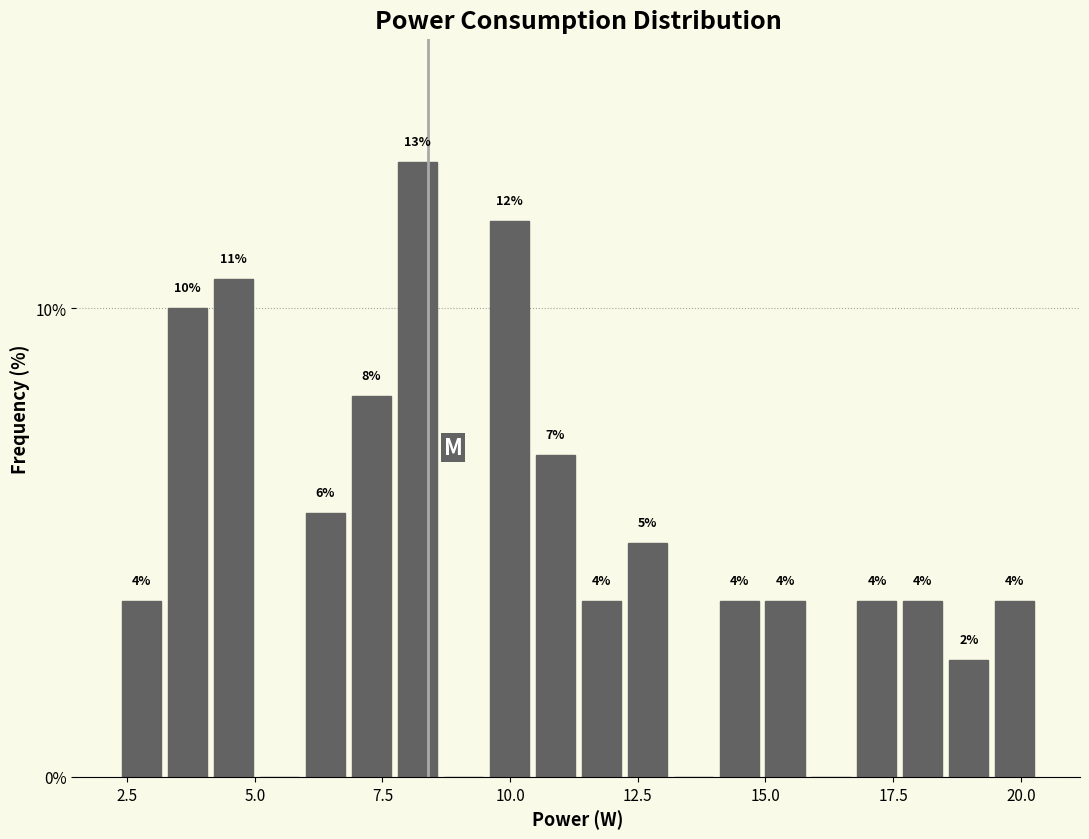

Around what value on the x-axis is the tallest bar? Give the approximate position of its centre, as read against the axis.

8.0